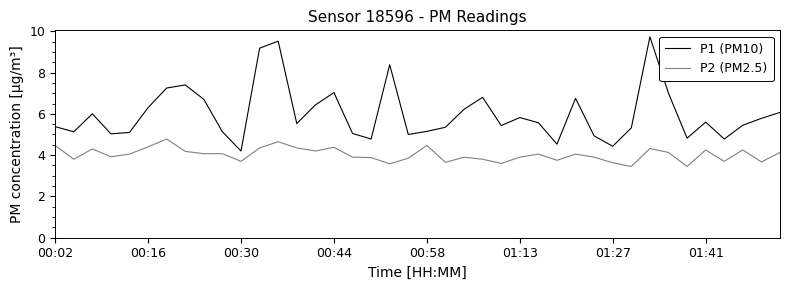

Rank the series by their maximum value, from lowest to highest.

P2 (PM2.5), P1 (PM10)